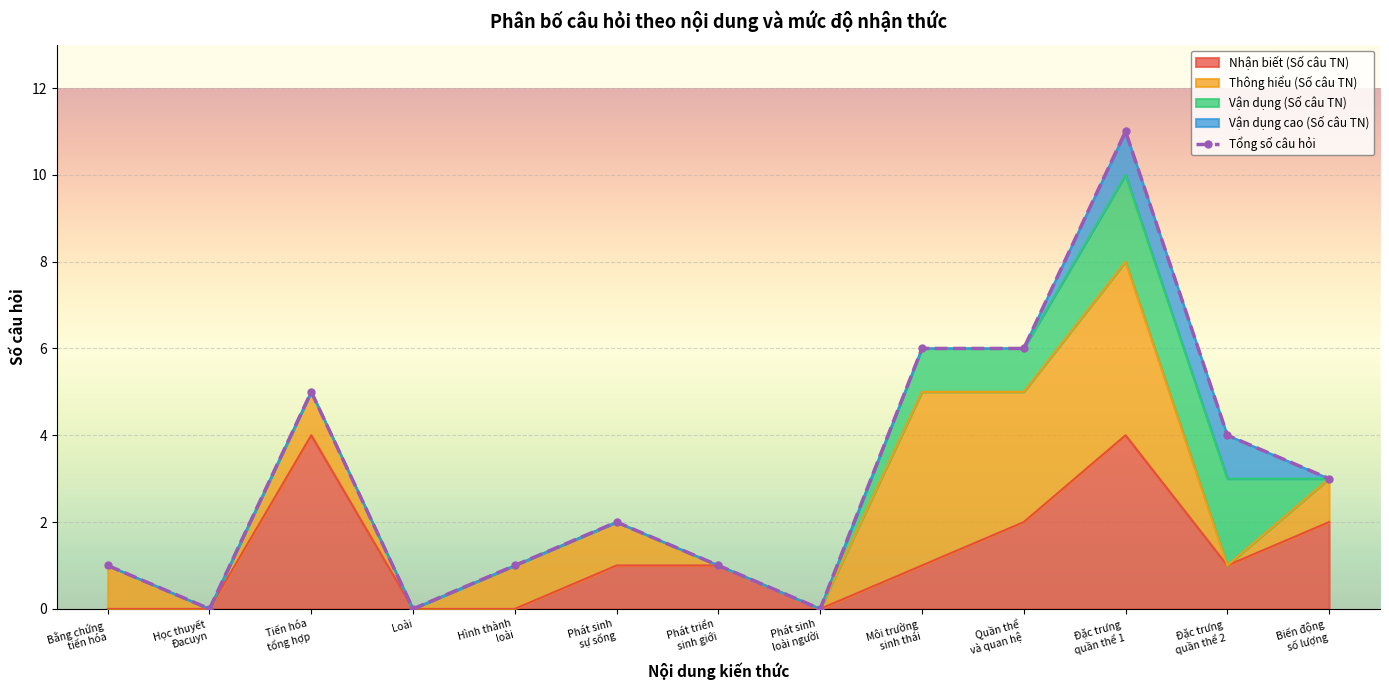

How many positive values are there?

10